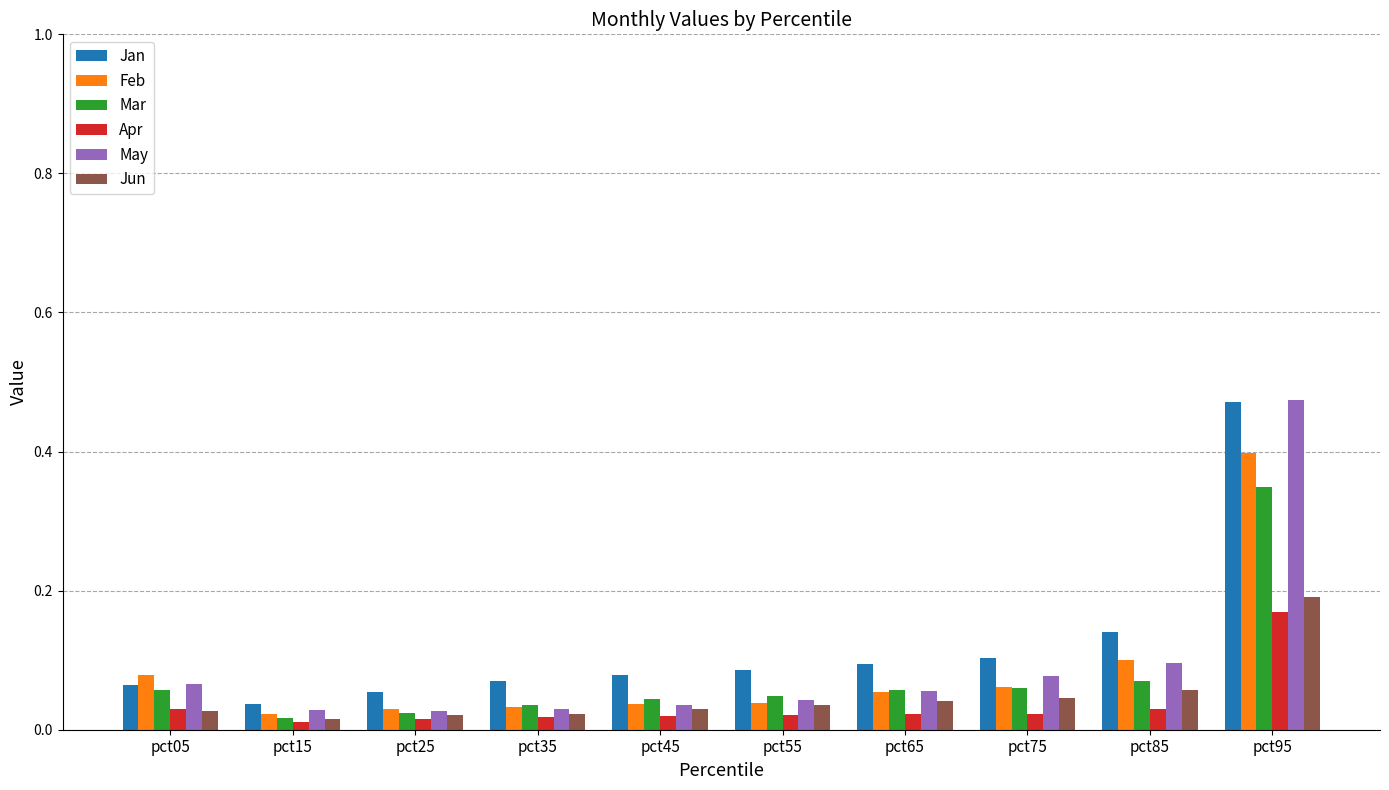

What is the difference between the maximum and minimum values in the Feb series?

0.4